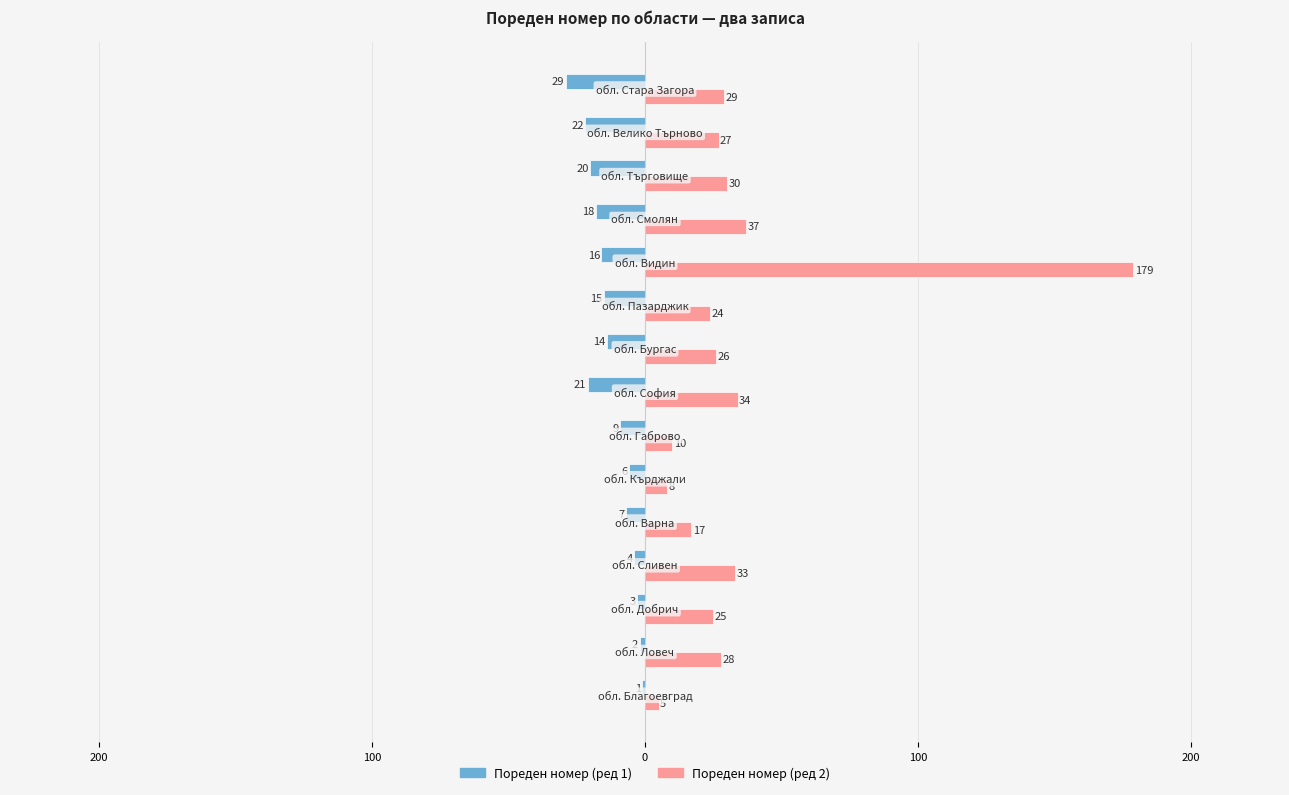

What is the minimum value shown in the chart?

-29